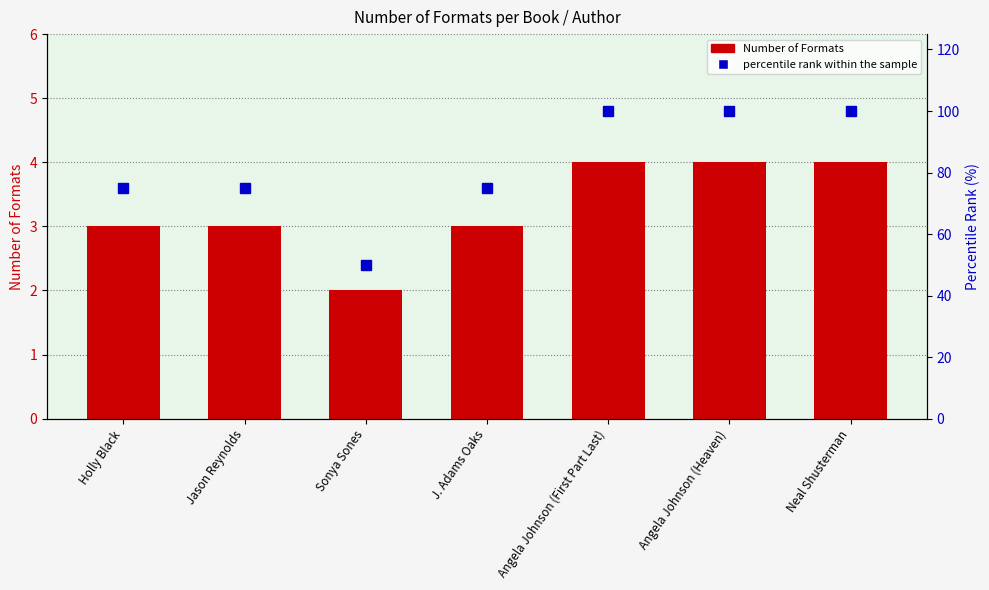

What is the label of the 5th bar from the right?

Sonya Sones